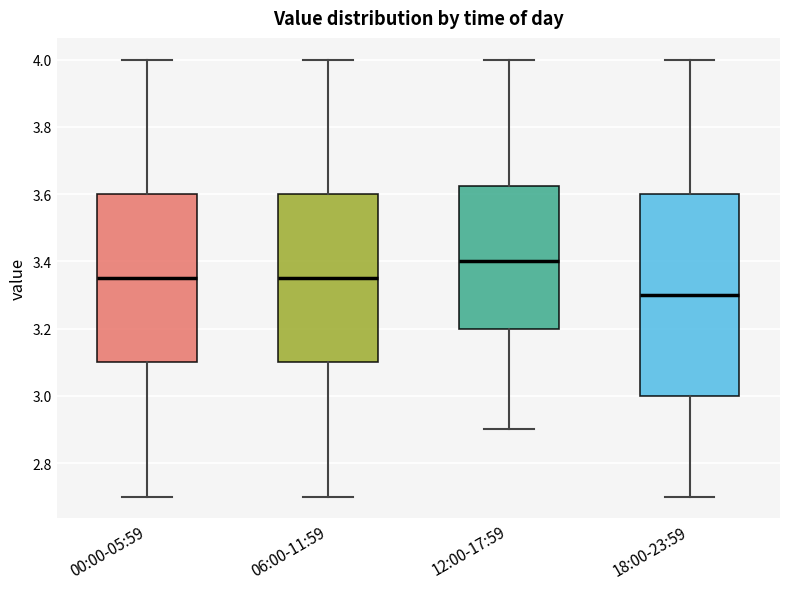

Reading left to right, read every box against the y-axis: the position of its median line, the range the box covers, and the ends of its whiskers. The values are not printed on the chart, so give them approximately, as read against the axis.

00:00-05:59: median 3.36, box 3.10 to 3.60, whiskers 2.70 to 4.00
06:00-11:59: median 3.36, box 3.10 to 3.60, whiskers 2.70 to 4.00
12:00-17:59: median 3.40, box 3.20 to 3.62, whiskers 2.90 to 4.00
18:00-23:59: median 3.30, box 3.00 to 3.60, whiskers 2.70 to 4.00